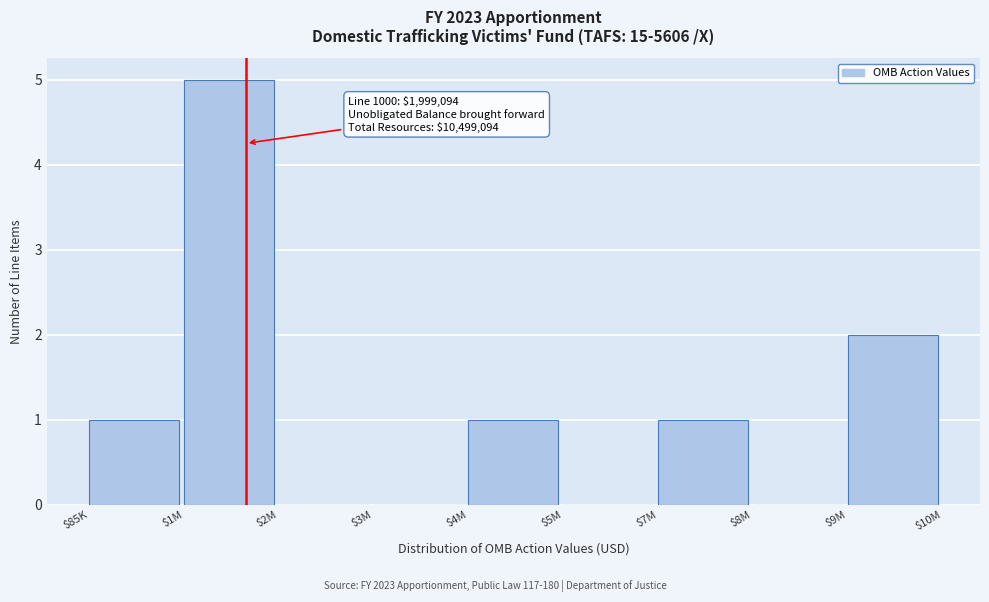

At which category does the chart reach its peak across all series?

$1M